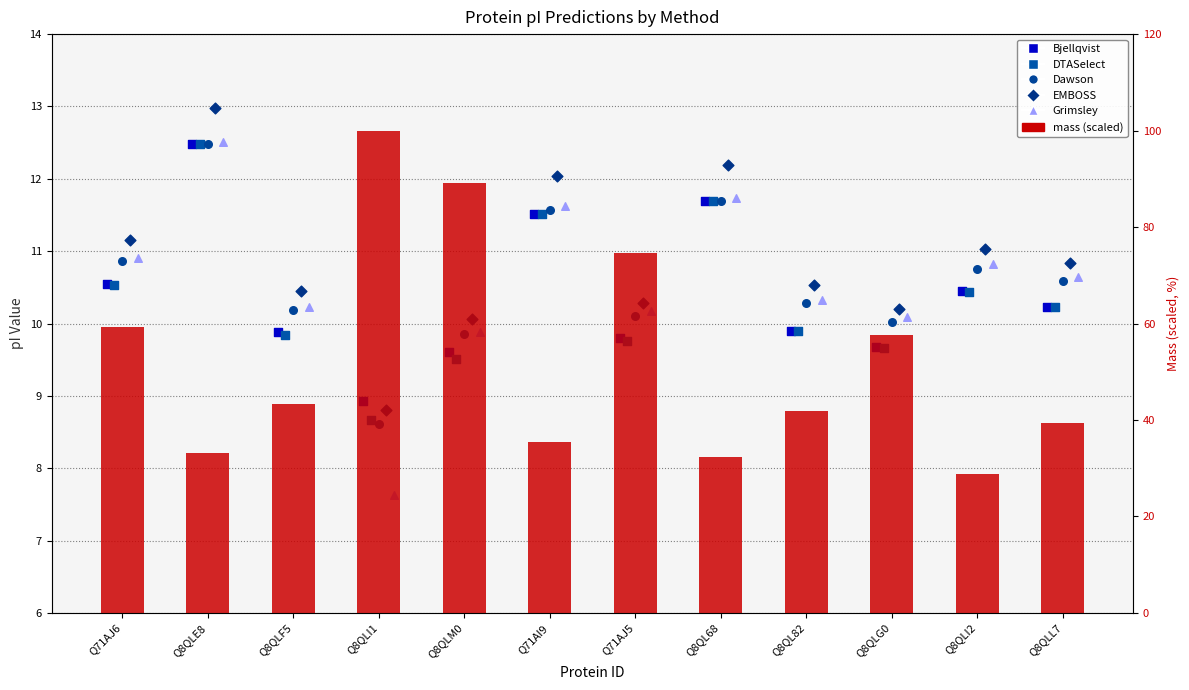

Which series has the largest total across all categories?

mass (scaled)